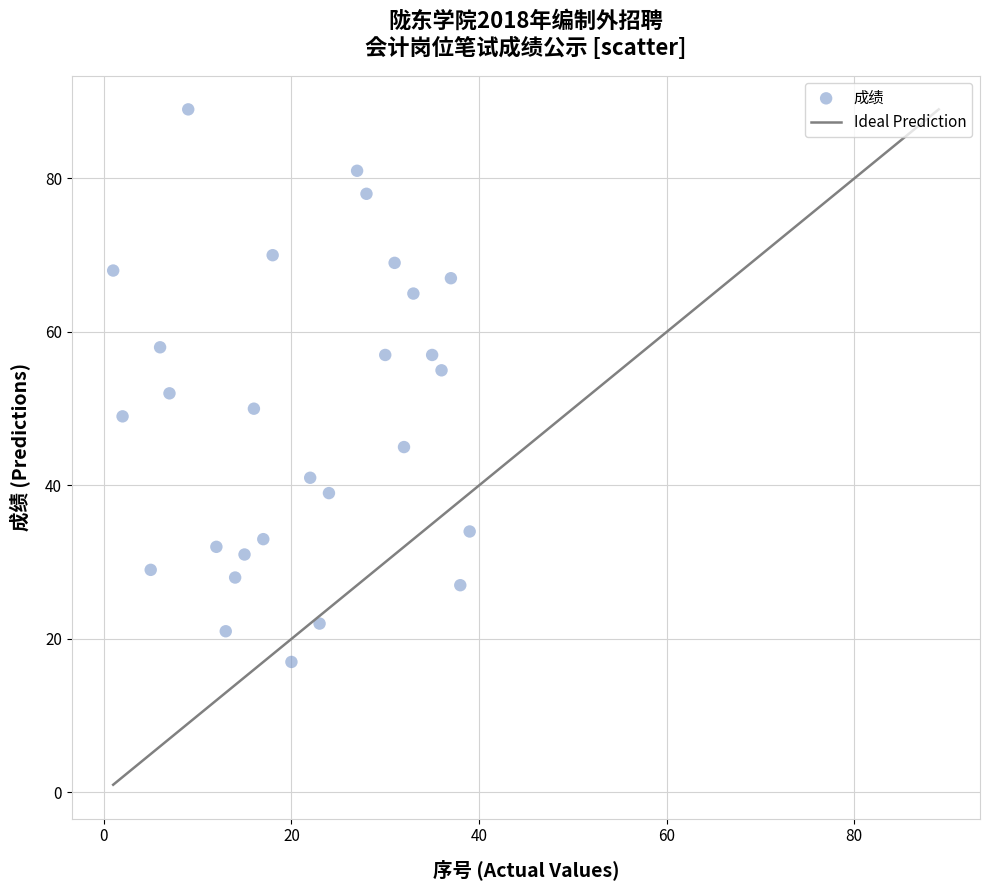

What Y value in the scatter plot is closest to 53?

52